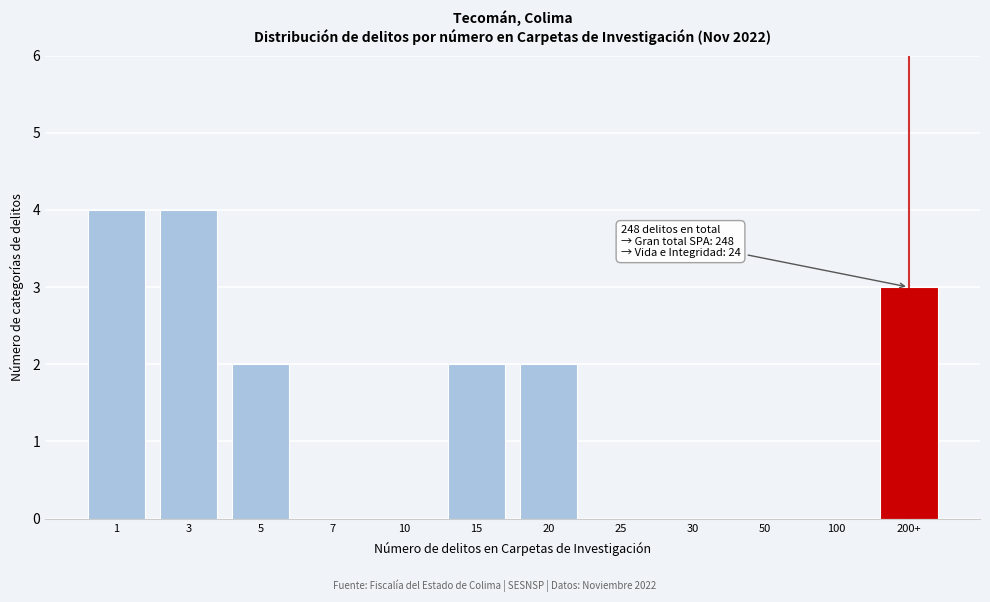

Reading left to right, transcribe all the data shown in this chart.

1=4	3=4	5=2	7=0	10=0	15=2	20=2	25=0	30=0	50=0	100=0	200+=3